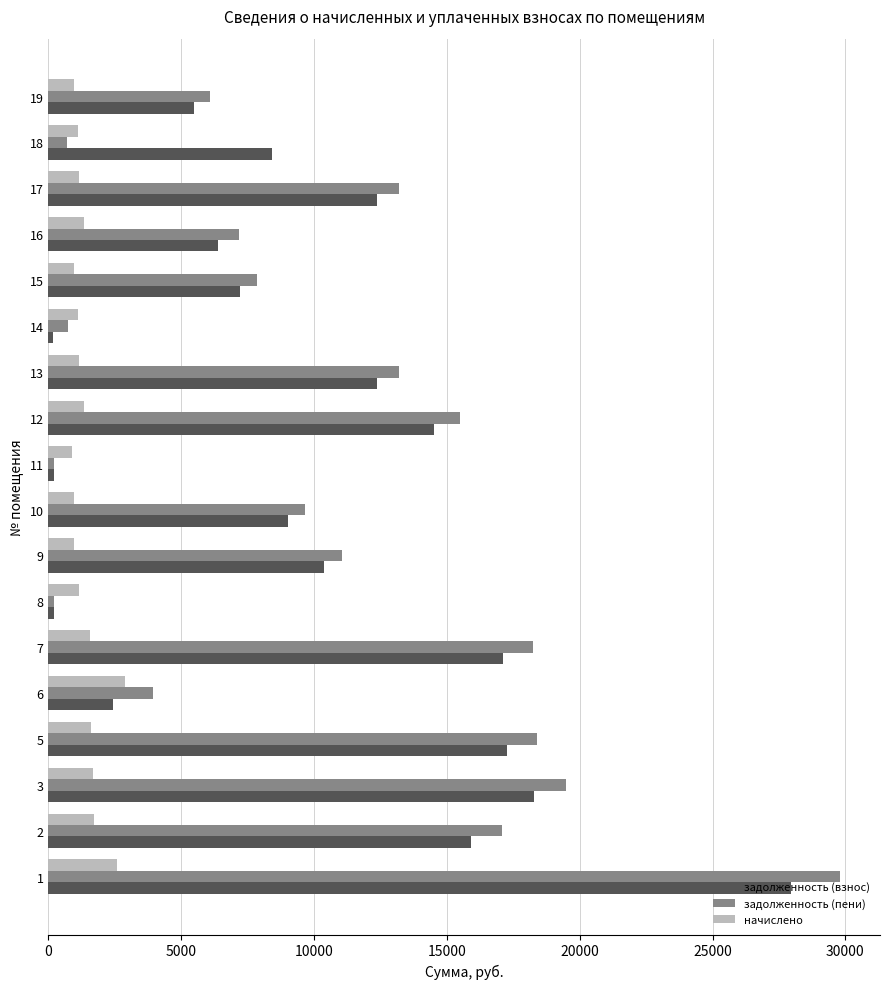

What is the highest value of the задолженность (пени) series?

29814.1